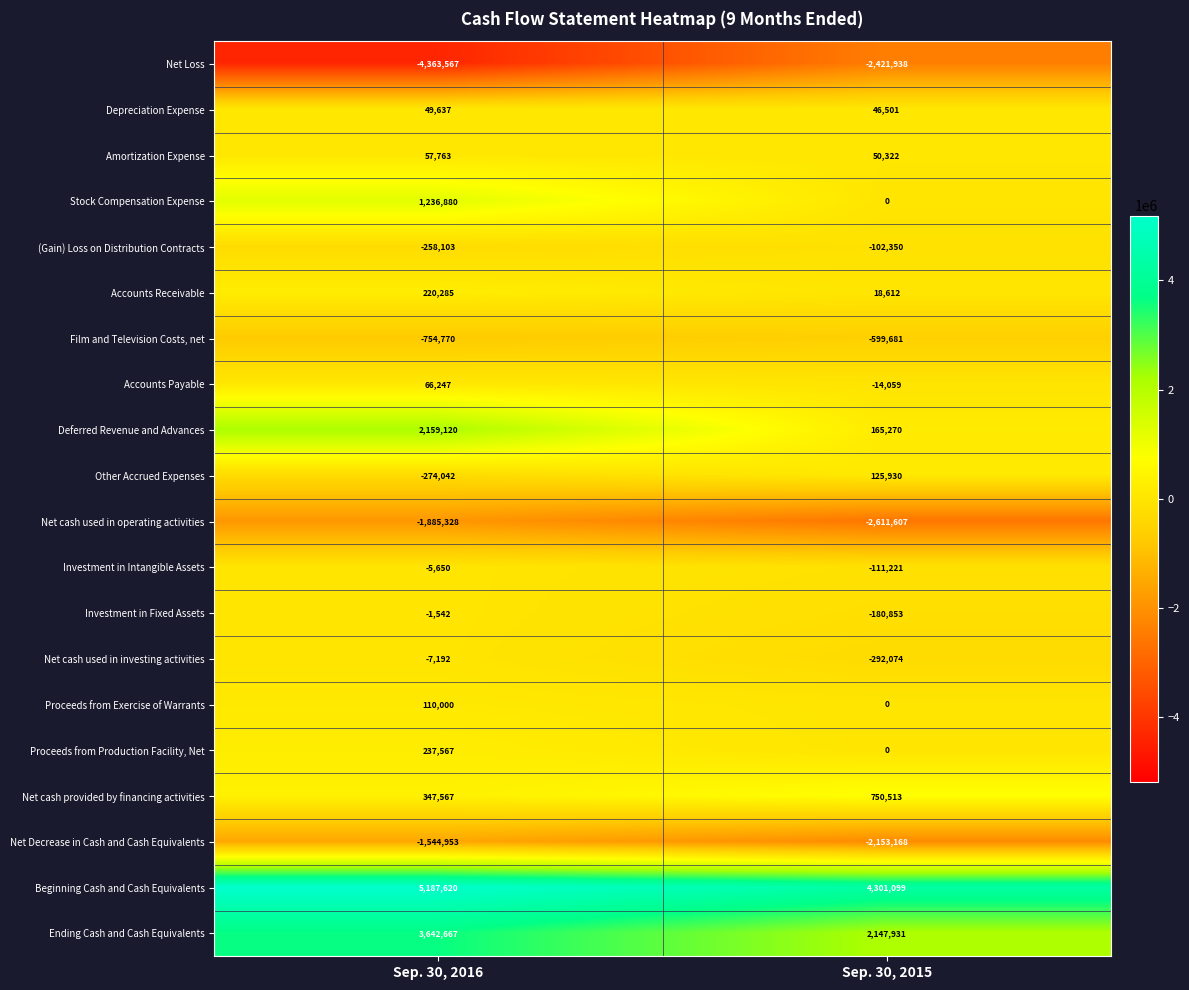

Rank the series at Sep. 30, 2016 from lowest to highest value.

Net Loss, Net cash used in operating activities, Net Decrease in Cash and Cash Equivalents, Film and Television Costs, net, Other Accrued Expenses, (Gain) Loss on Distribution Contracts, Net cash used in investing activities, Investment in Intangible Assets, Investment in Fixed Assets, Depreciation Expense, Amortization Expense, Accounts Payable, Proceeds from Exercise of Warrants, Accounts Receivable, Proceeds from Production Facility, Net, Net cash provided by financing activities, Stock Compensation Expense, Deferred Revenue and Advances, Ending Cash and Cash Equivalents, Beginning Cash and Cash Equivalents